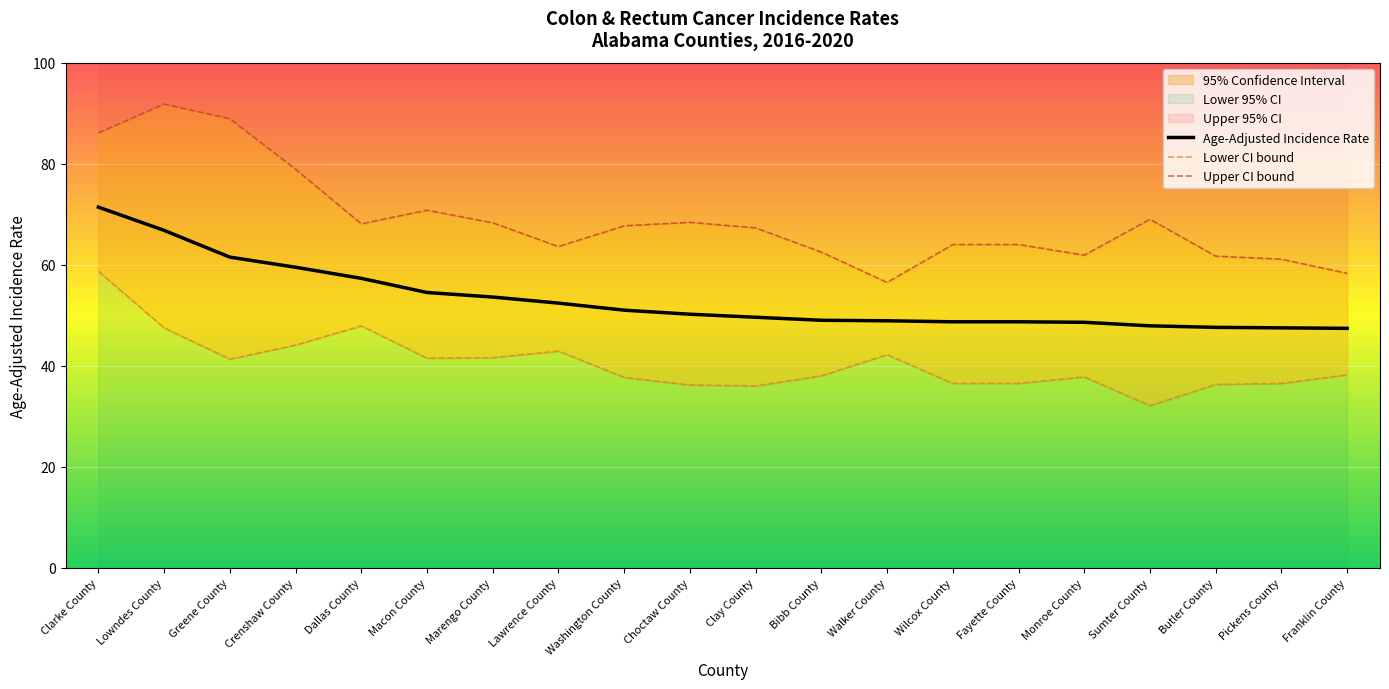

How many lines are shown in the chart?

3